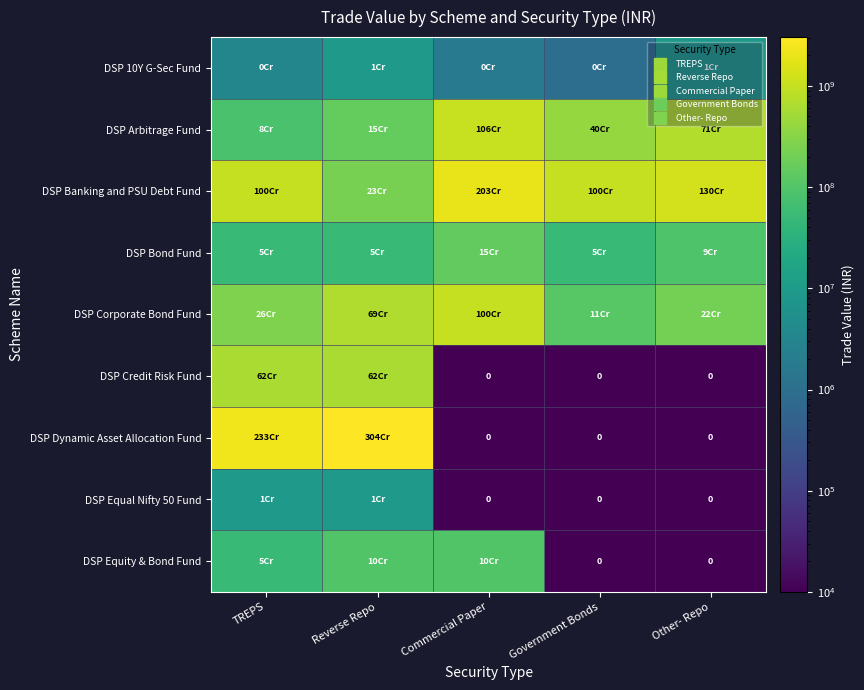

The DSP Equity & Bond Fund series shows 14898.5 at Government Bonds. True or false?

False